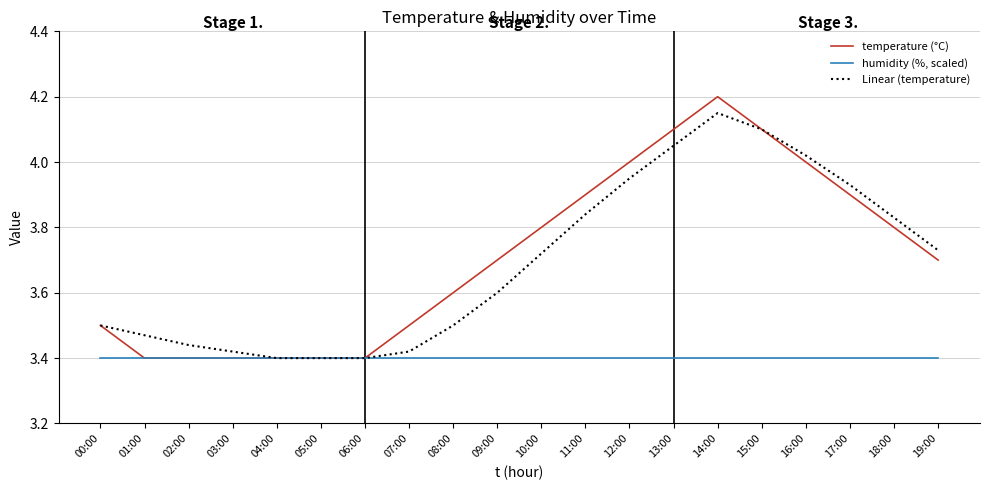

What position from the right is 13:00?

7